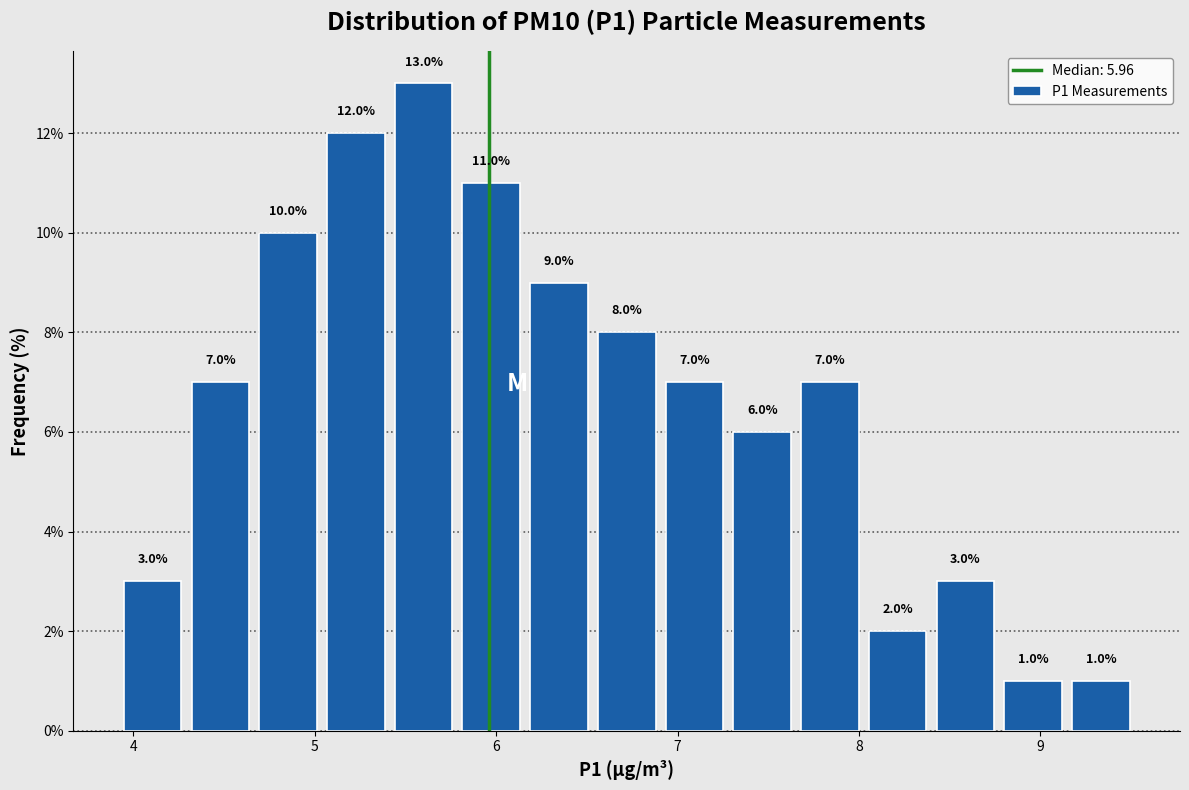

Around what value on the x-axis is the tallest bar? Give the approximate position of its centre, as read against the axis.

5.6